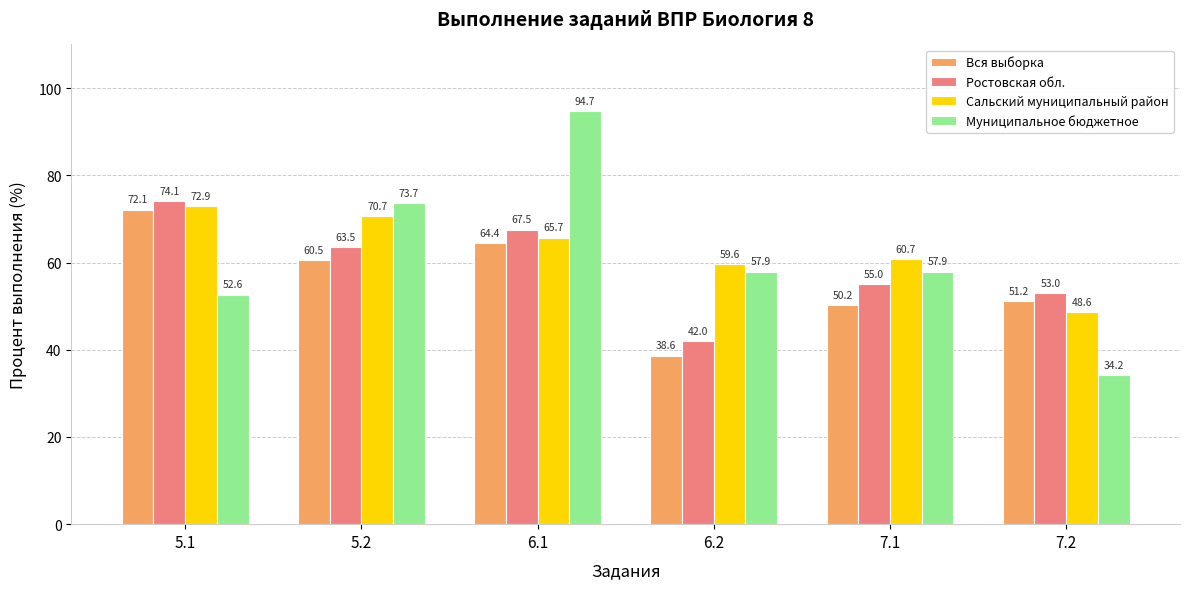

What is the total value across all series at 6.1?

292.4